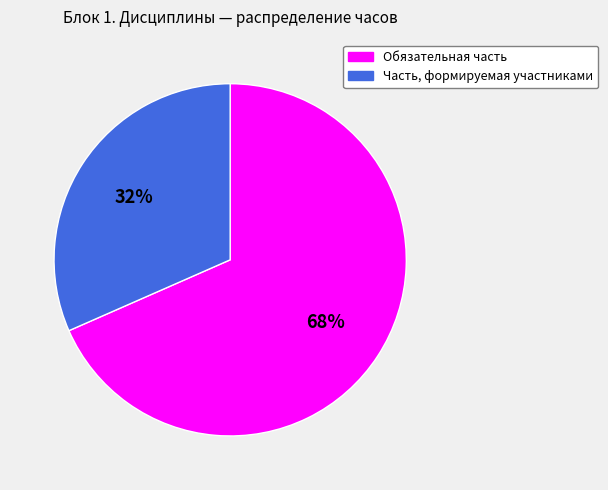

Which slice is the smallest?

Часть, формируемая участниками